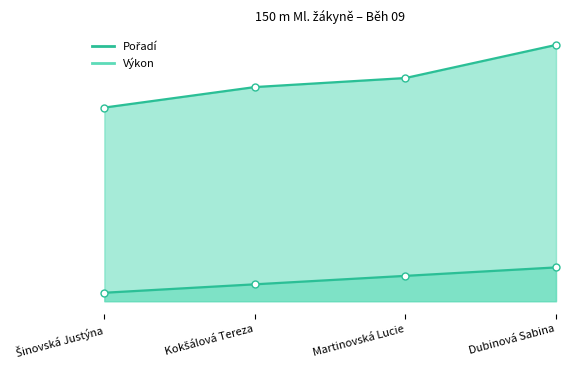

At how many categories does at least one series exceed 5?

4